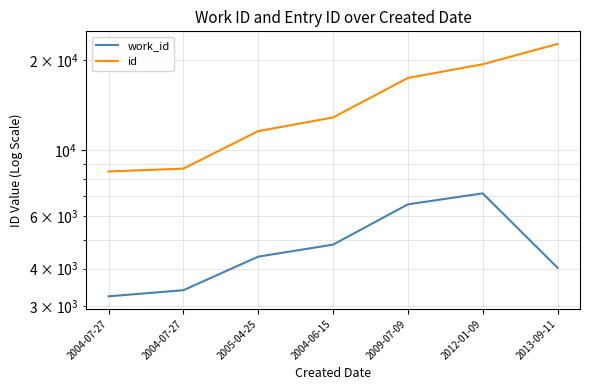

What is the difference between the work_id values at 2005-04-25 and 2013-09-11?

362